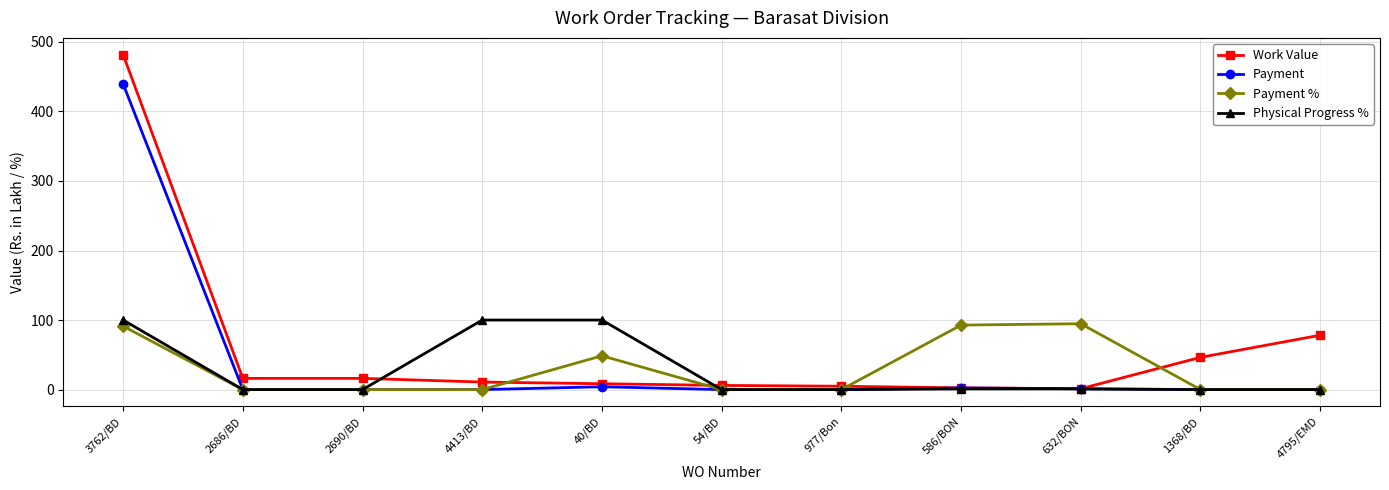

After their last crossing, which series has the higher values: Physical Progress % or Work Value?

Work Value